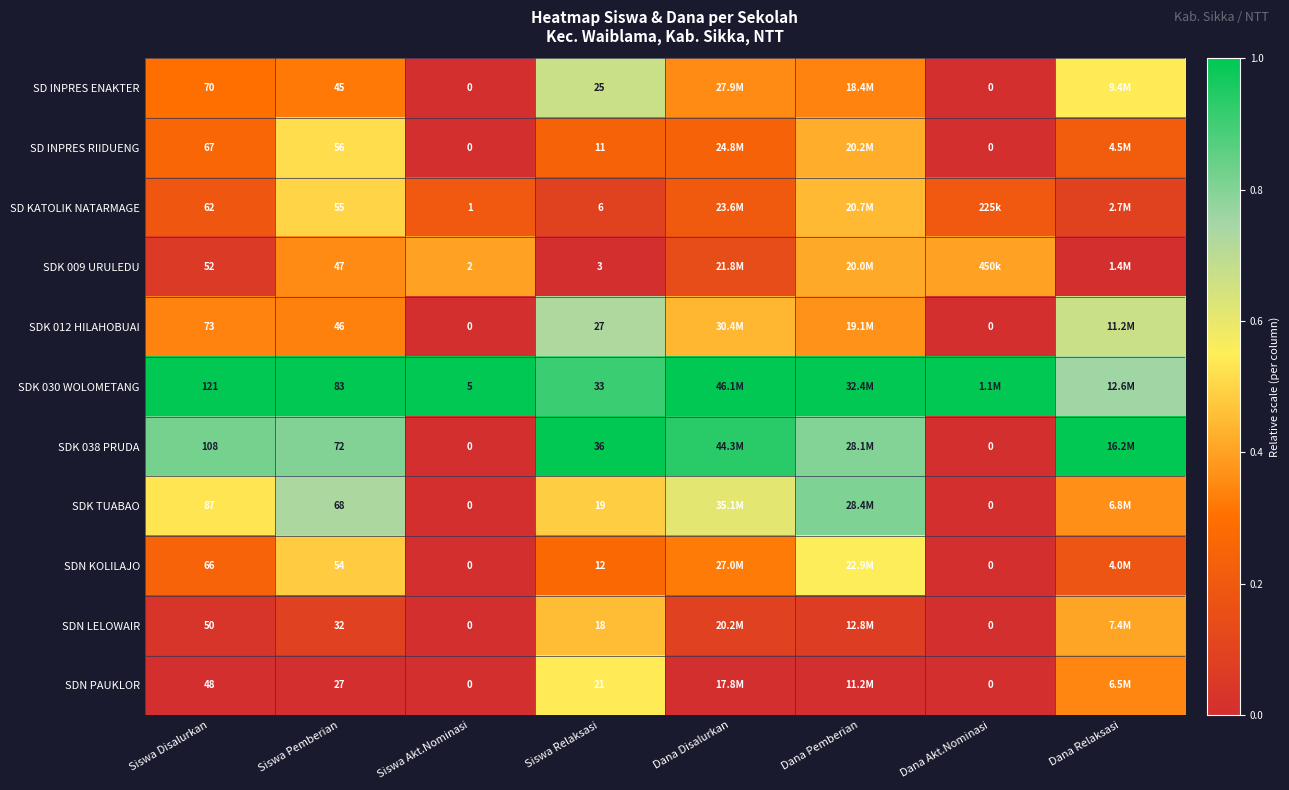

Is the value of SDN LELOWAIR at Siswa Relaksasi greater than the value of SDN PAUKLOR at Siswa Relaksasi?

No